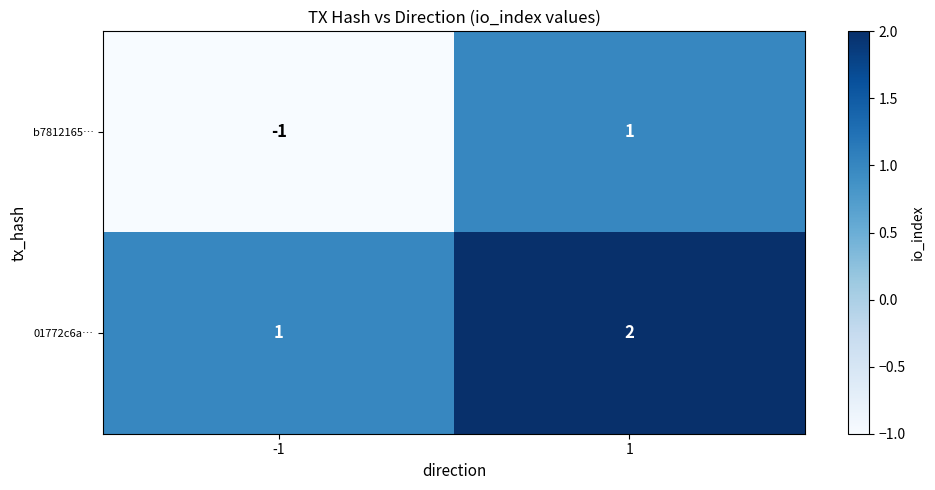

What is the sum of all 01772c6a… values?

3